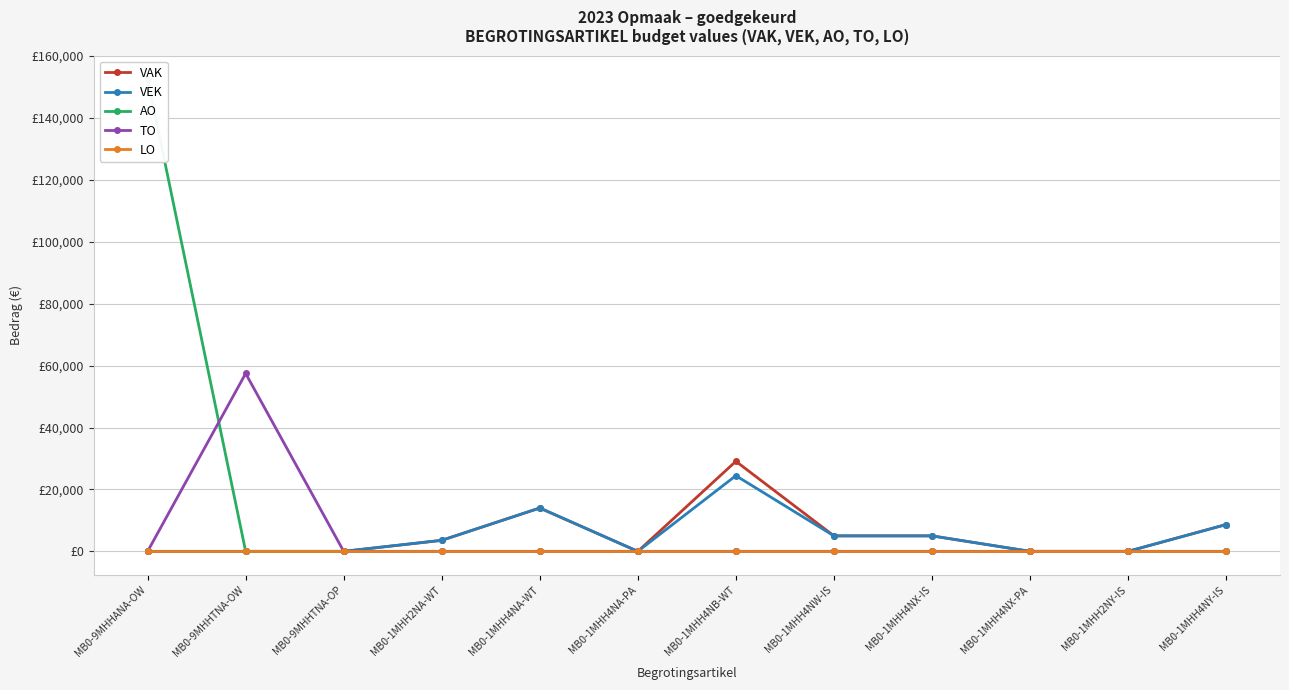

True or false: TO has more than 1 interior local peaks.

False